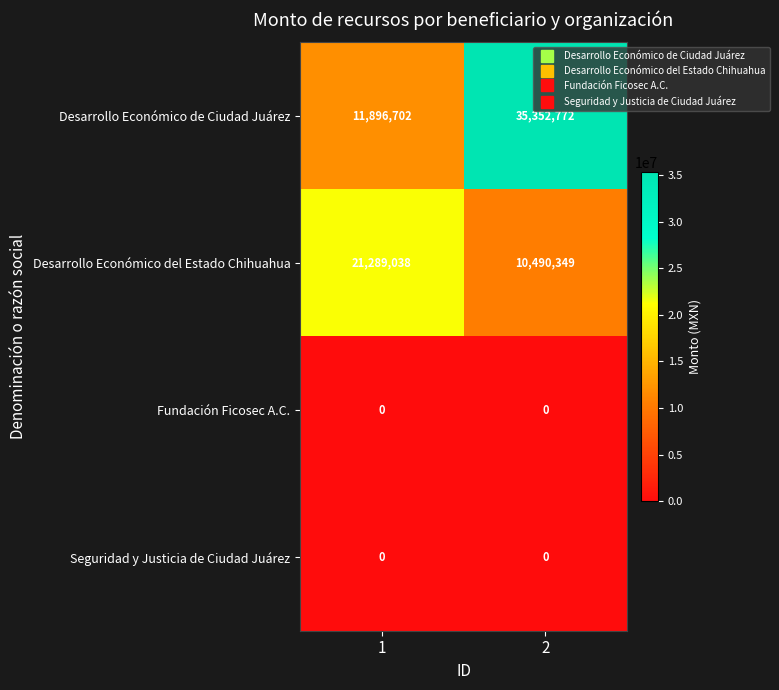

How many data points in Desarrollo Económico del Estado Chihuahua are less than 21289038?

1